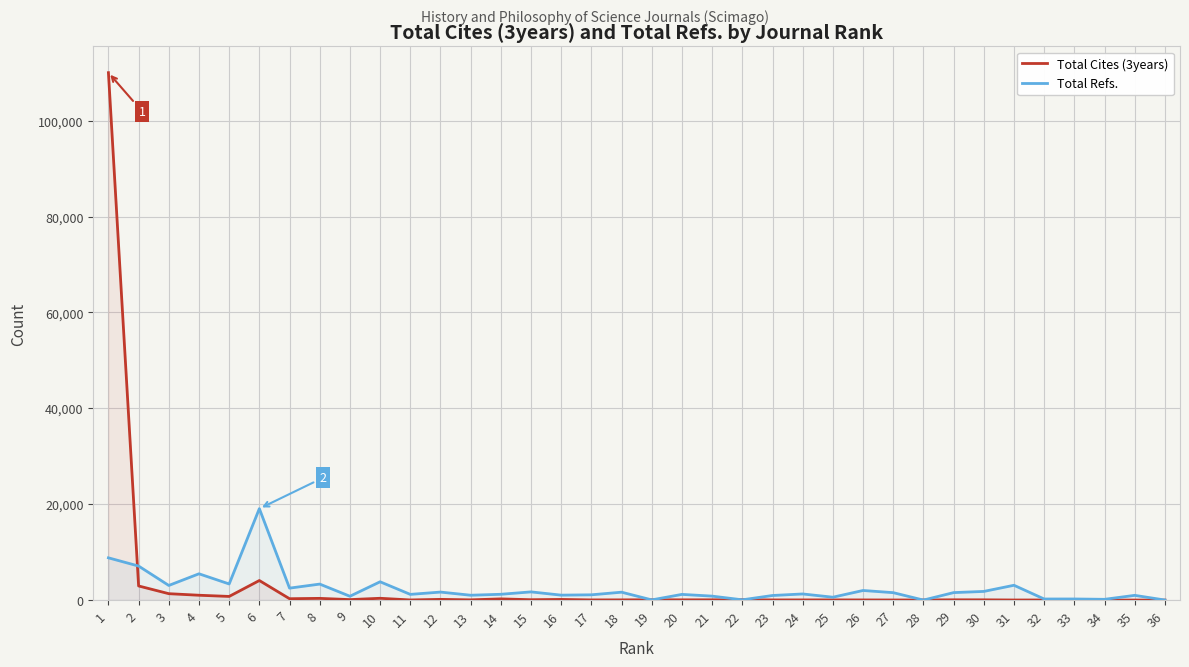

Which series ends up on top after the final intersection of Total Refs. and Total Cites (3years)?

Total Refs.